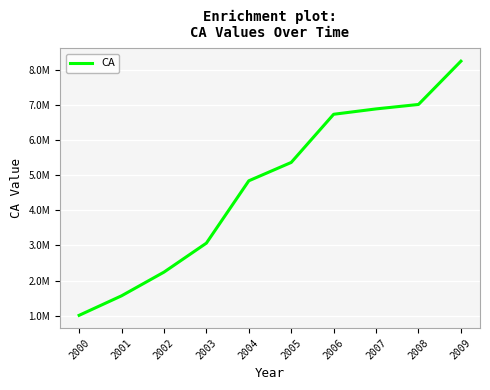

Does the chart display data point markers on the line(s)?

No